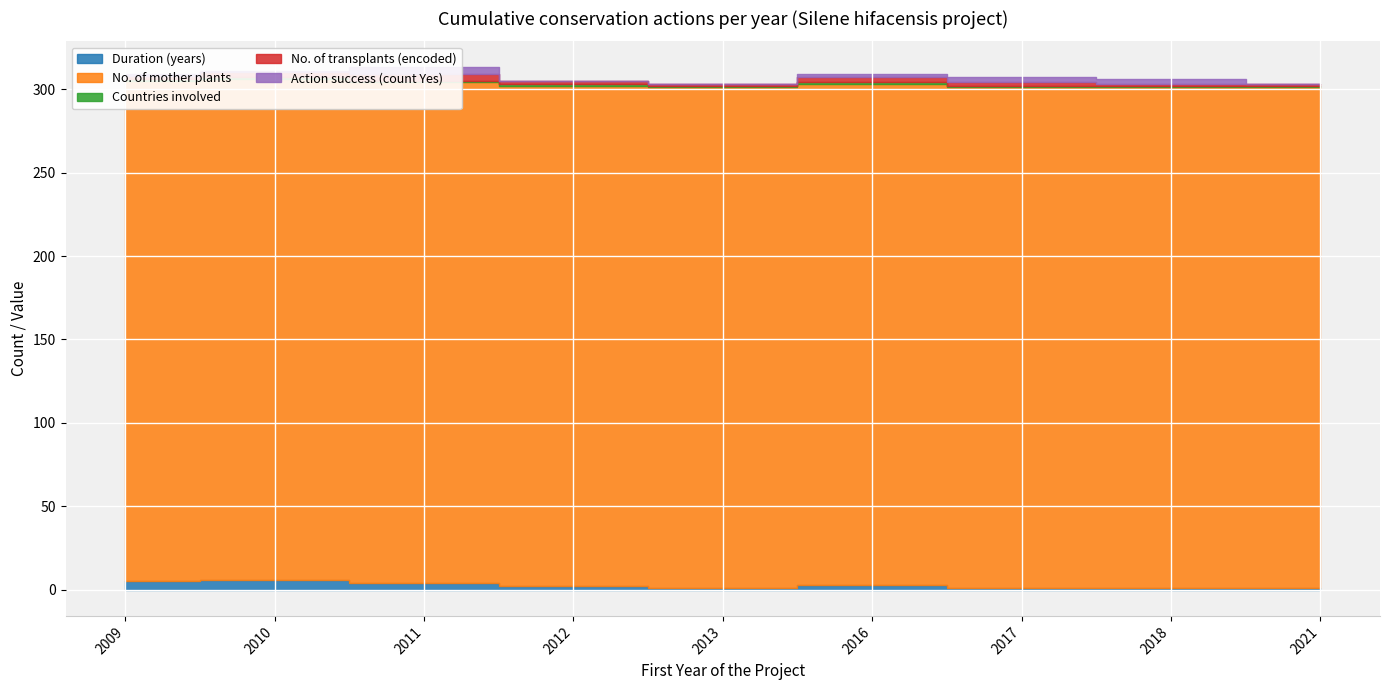

Which series has the widest spread of values?

Duration (years)